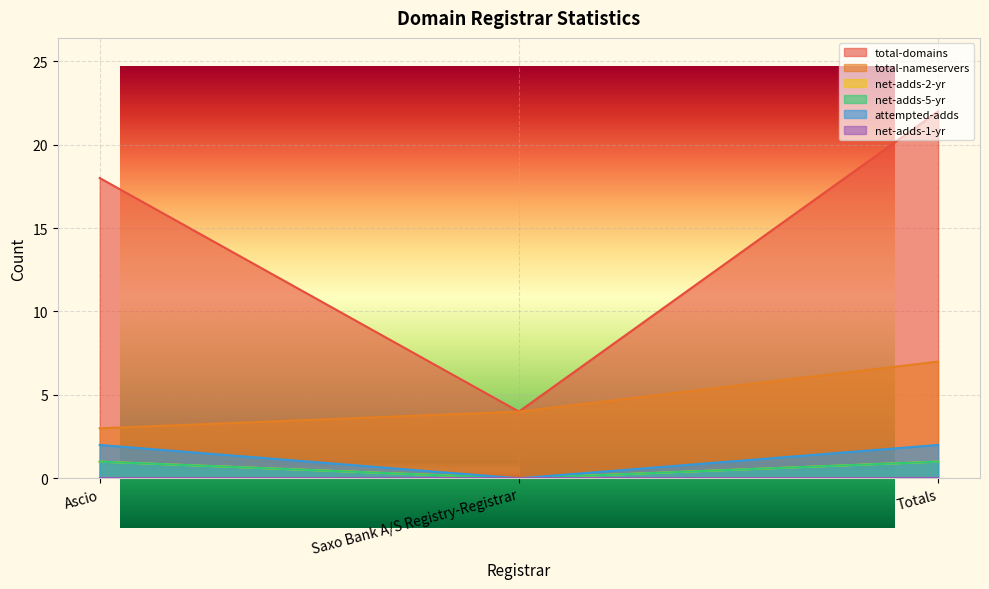

Which has a higher value, Ascio or Totals?

Totals